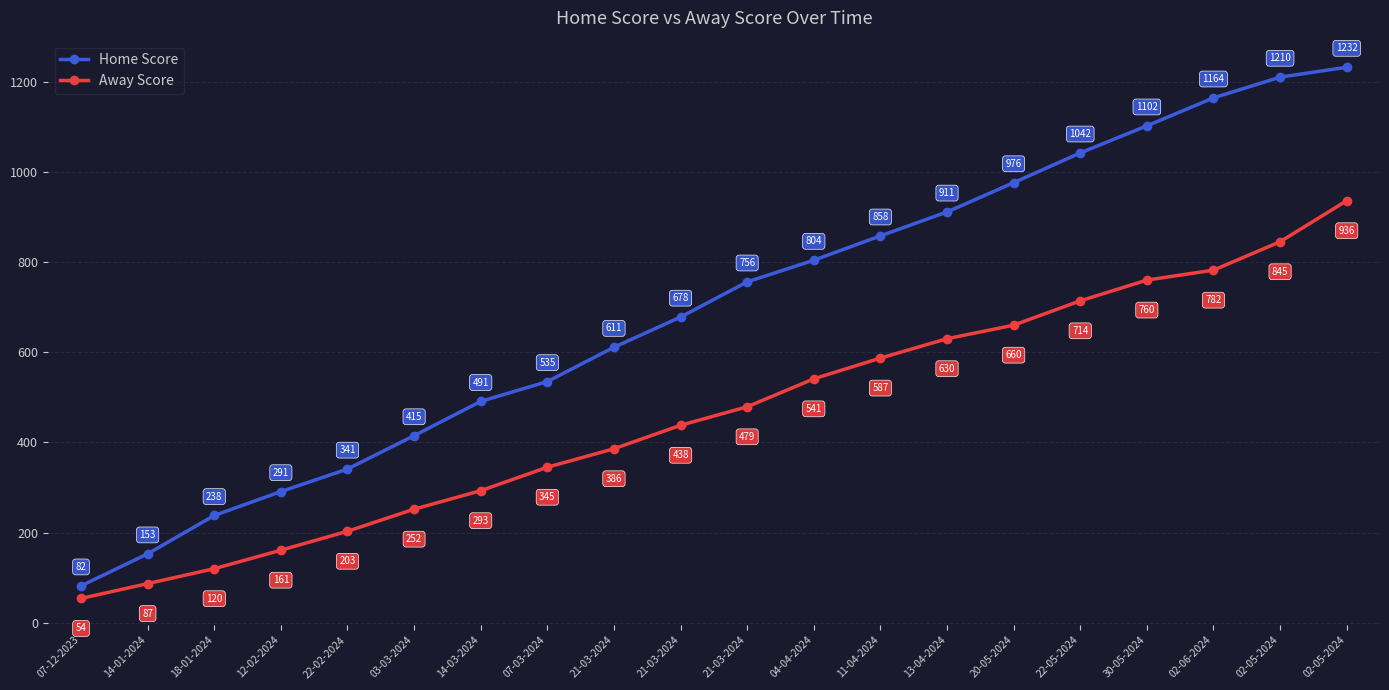

How many lines are shown in the chart?

2